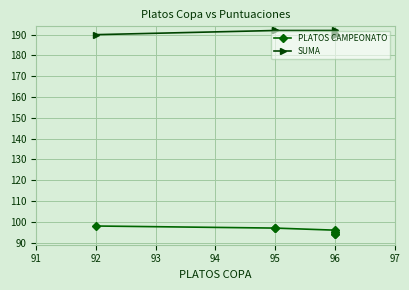

True or false: SUMA has more than 0 interior local peaks.

False